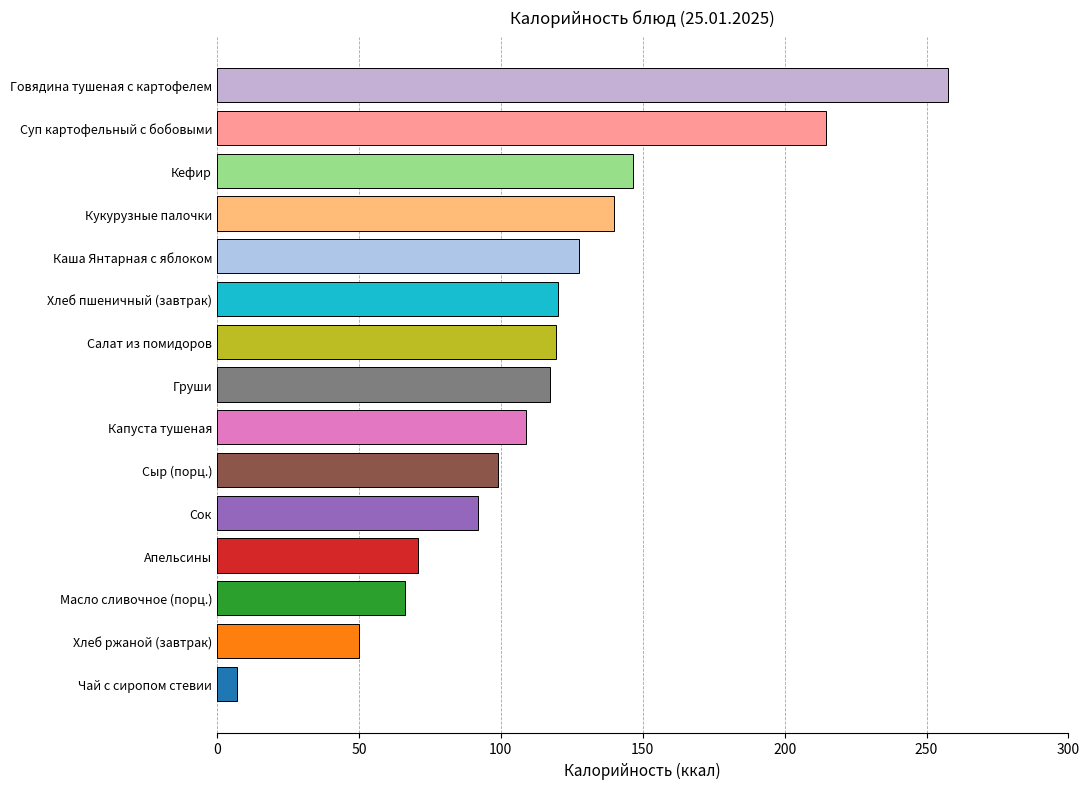

The value at Масло сливочное (порц.) is 112.3. True or false?

False